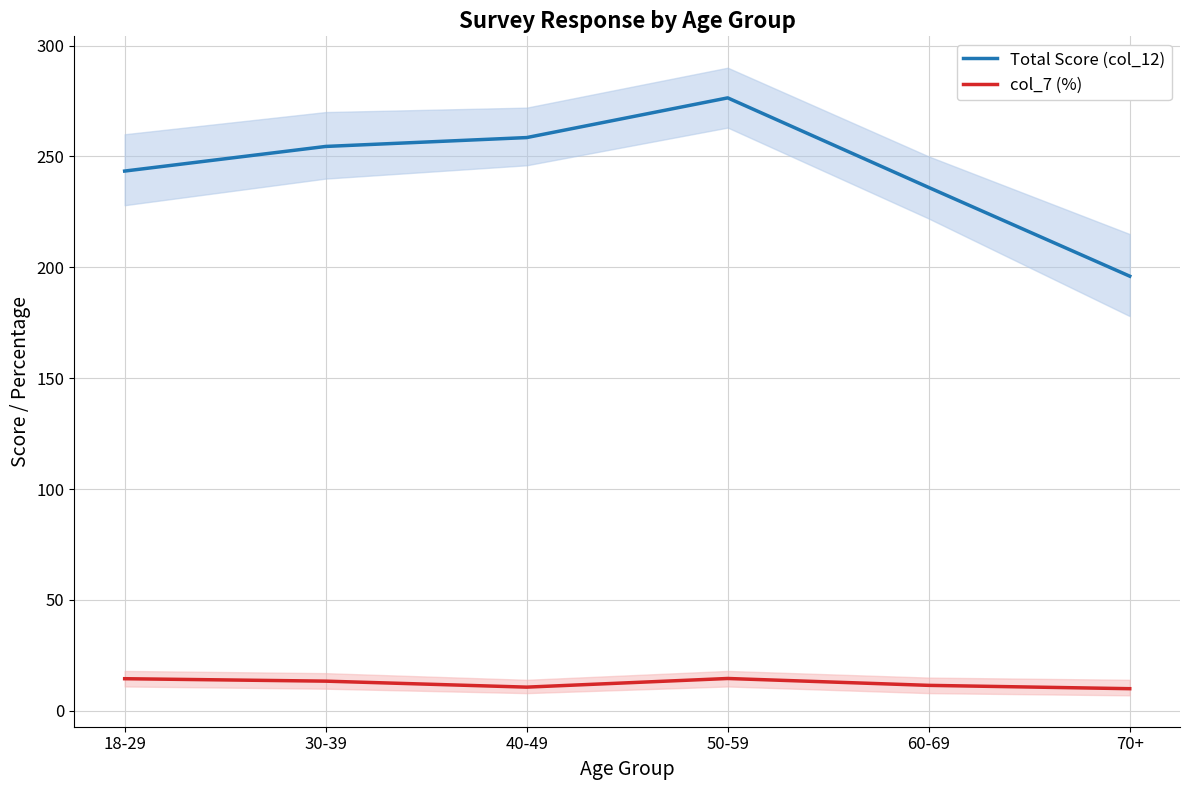

What position from the left is 60-69?

5